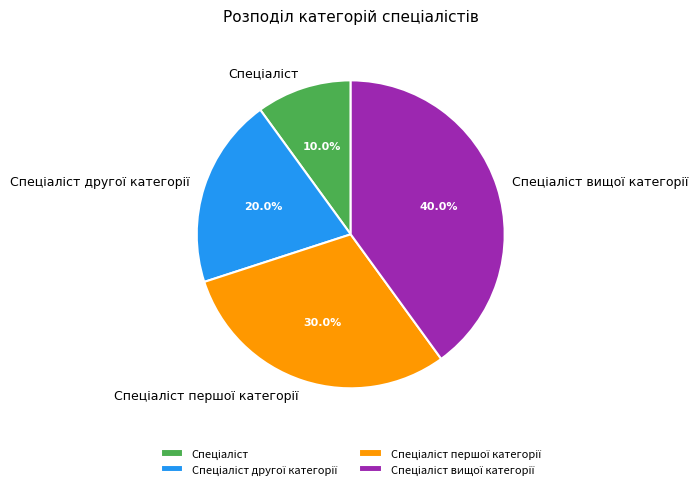

Does any single category account for the majority?

No